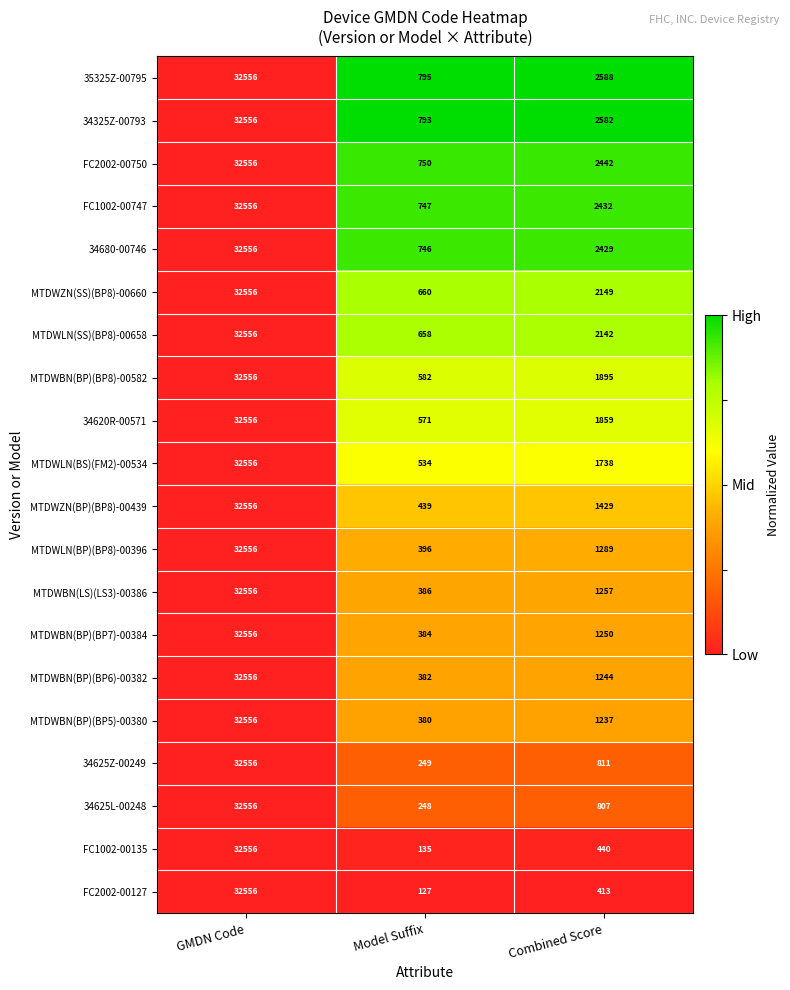

Which category has the highest value across all series?

GMDN Code